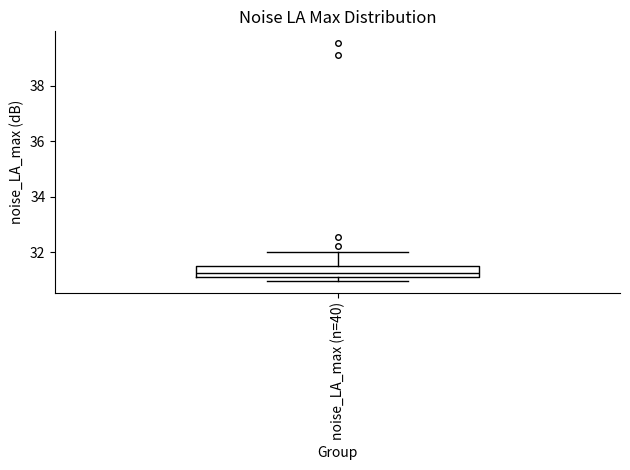

Where does the upper whisker of the box for noise_LA_max (n=40) end on the y-axis? The values are not printed on the chart, so give them approximately, as read against the axis.

32.0